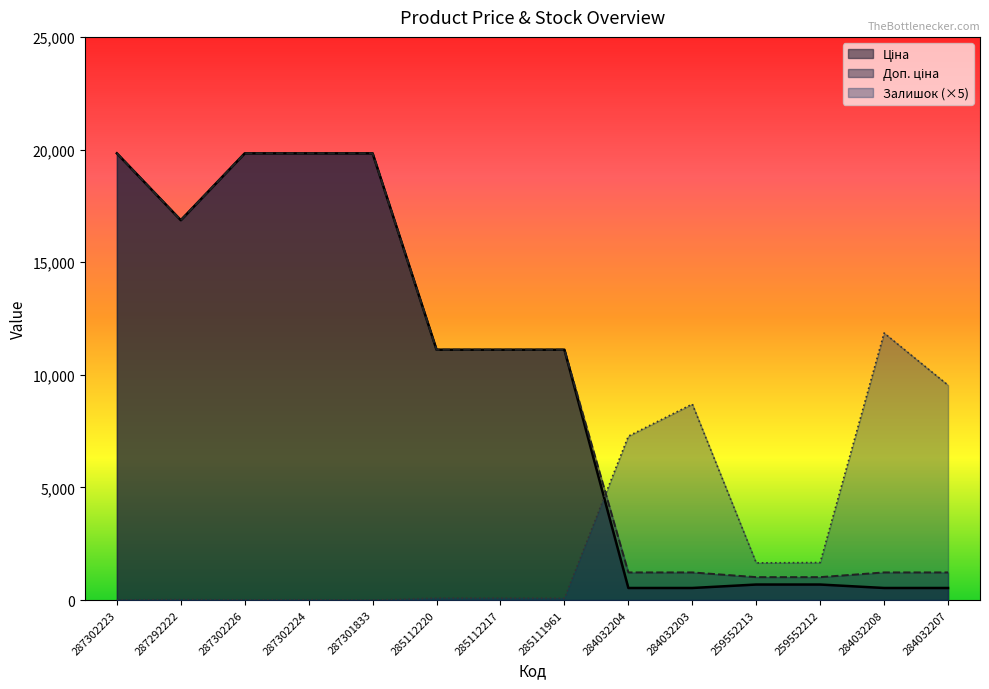

At which category is the sum across all series the highest?

287302224